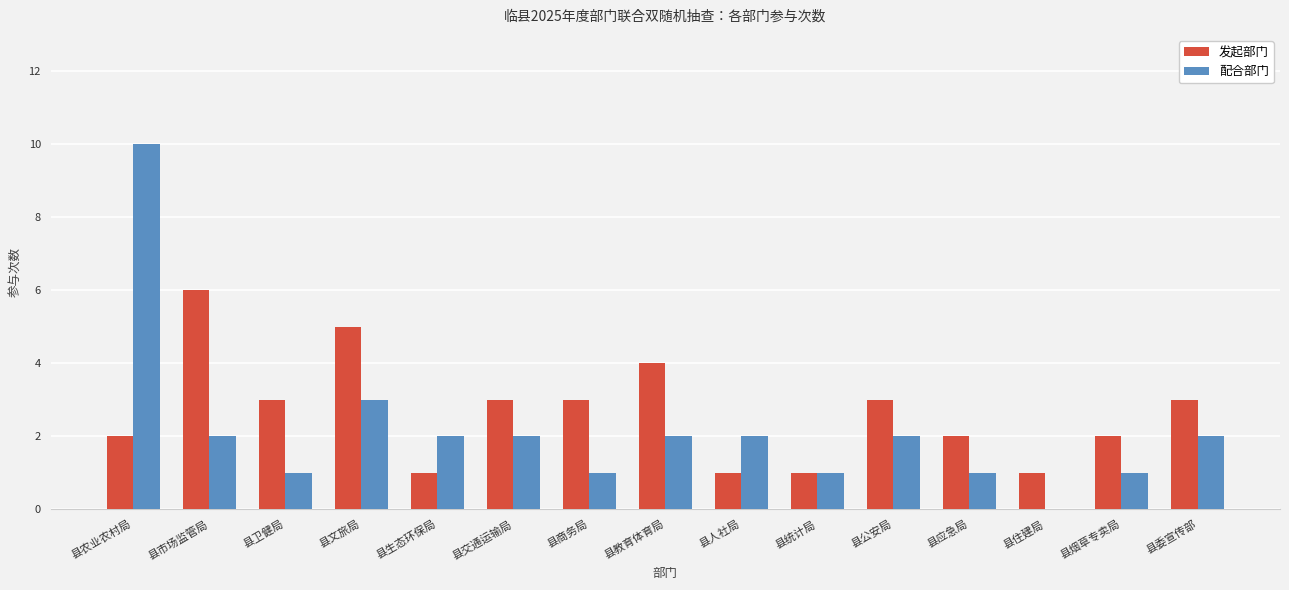

At which label does 发起部门 reach its peak?

县市场监管局